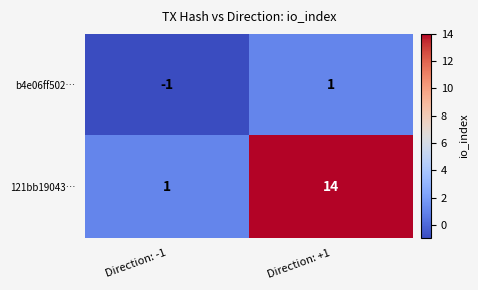

At which label is 121bb19043… closest to 7?

Direction: -1